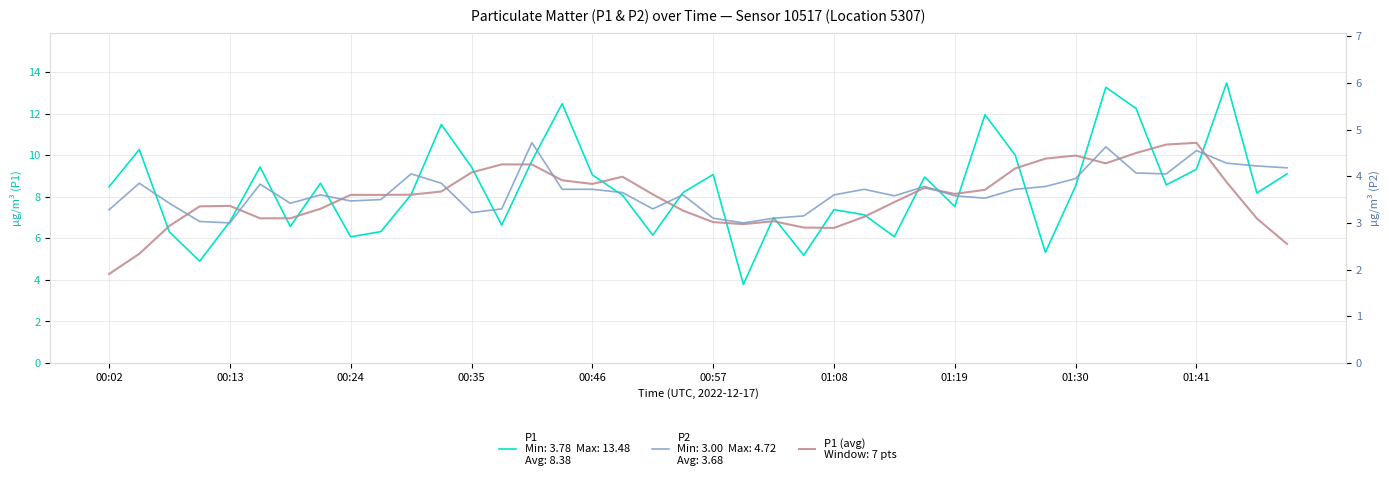

Reading left to right, transcribe all the data shown in this chart.

P1: 8.5	10.3	6.3	4.9	6.8	9.4	6.6	8.7	6.1	6.3	8.1	11.5	9.4	6.6	9.7	12.5	9.1	8.1	6.2	8.2	9.1	3.8	7.0	5.2	7.4	7.1	6.1	8.9	7.5	11.9	10.0	5.3	8.5	13.3	12.2	8.6	9.3	13.5	8.2	9.1
P1 (avg): 4.3	5.2	6.6	7.5	7.6	7.0	7.0	7.4	8.1	8.1	8.1	8.3	9.2	9.6	9.6	8.8	8.6	9.0	8.1	7.3	6.8	6.7	6.8	6.5	6.5	7.0	7.7	8.4	8.1	8.3	9.4	9.8	10.0	9.6	10.1	10.5	10.6	8.7	6.9	5.7
P2: 3.3	3.9	3.4	3.0	3.0	3.8	3.4	3.6	3.5	3.5	4.0	3.9	3.2	3.3	4.7	3.7	3.7	3.6	3.3	3.6	3.1	3.0	3.1	3.1	3.6	3.7	3.6	3.8	3.6	3.5	3.7	3.8	4.0	4.6	4.1	4.0	4.5	4.3	4.2	4.2